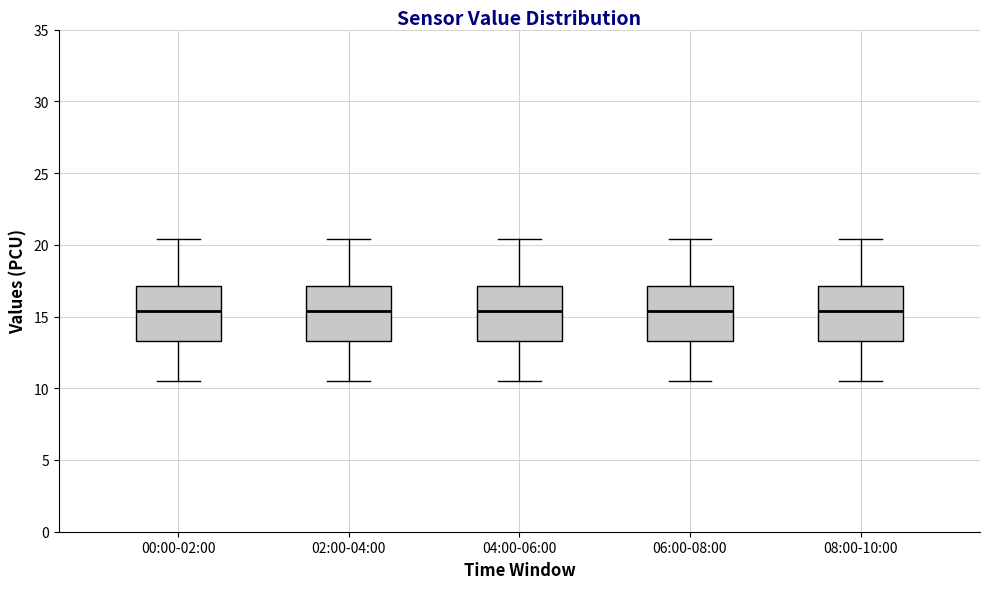

Reading left to right, read every box against the y-axis: the position of its median line, the range the box covers, and the ends of its whiskers. The values are not printed on the chart, so give them approximately, as read against the axis.

00:00-02:00: median 15.5, box 13.5 to 17.0, whiskers 10.5 to 20.5
02:00-04:00: median 15.5, box 13.5 to 17.0, whiskers 10.5 to 20.5
04:00-06:00: median 15.5, box 13.5 to 17.0, whiskers 10.5 to 20.5
06:00-08:00: median 15.5, box 13.5 to 17.0, whiskers 10.5 to 20.5
08:00-10:00: median 15.5, box 13.5 to 17.0, whiskers 10.5 to 20.5